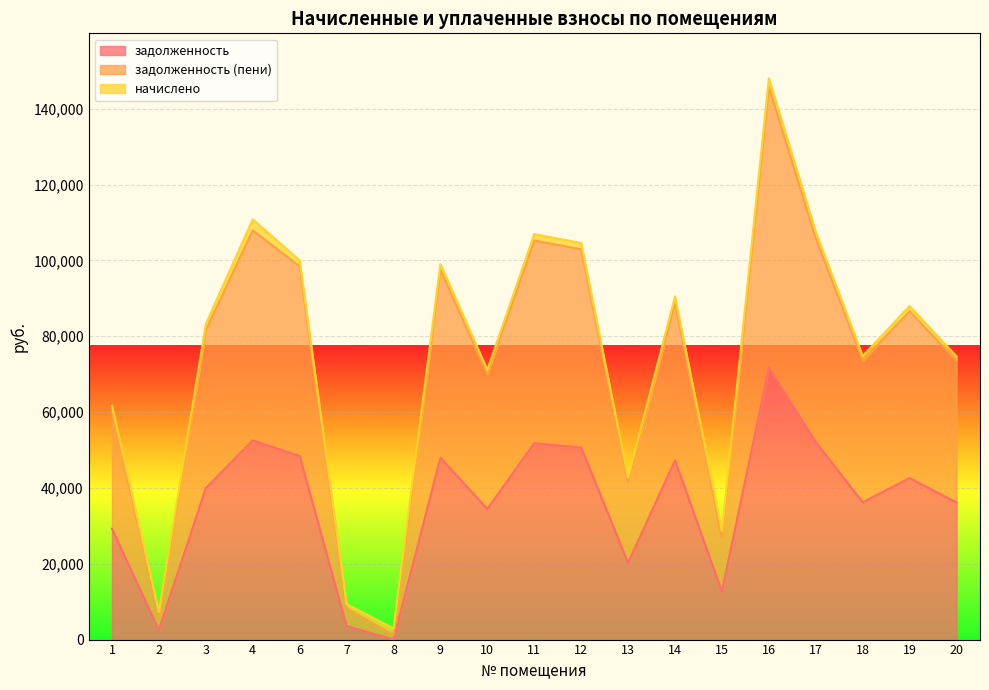

In задолженность (пени), how many points are lower than both neighbors (excluding endpoints)?

6